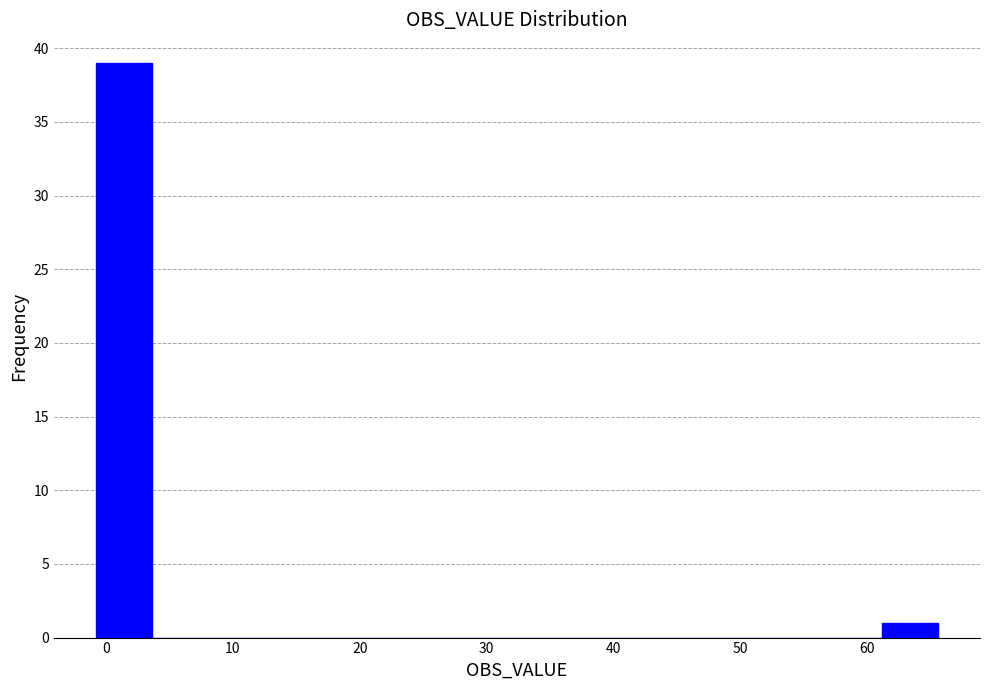

How tall is the bar that spans -1 to 4 on the x-axis? Neither the bar edges nor the heights are printed on the chart, so give them approximately, as read against the axes.

39